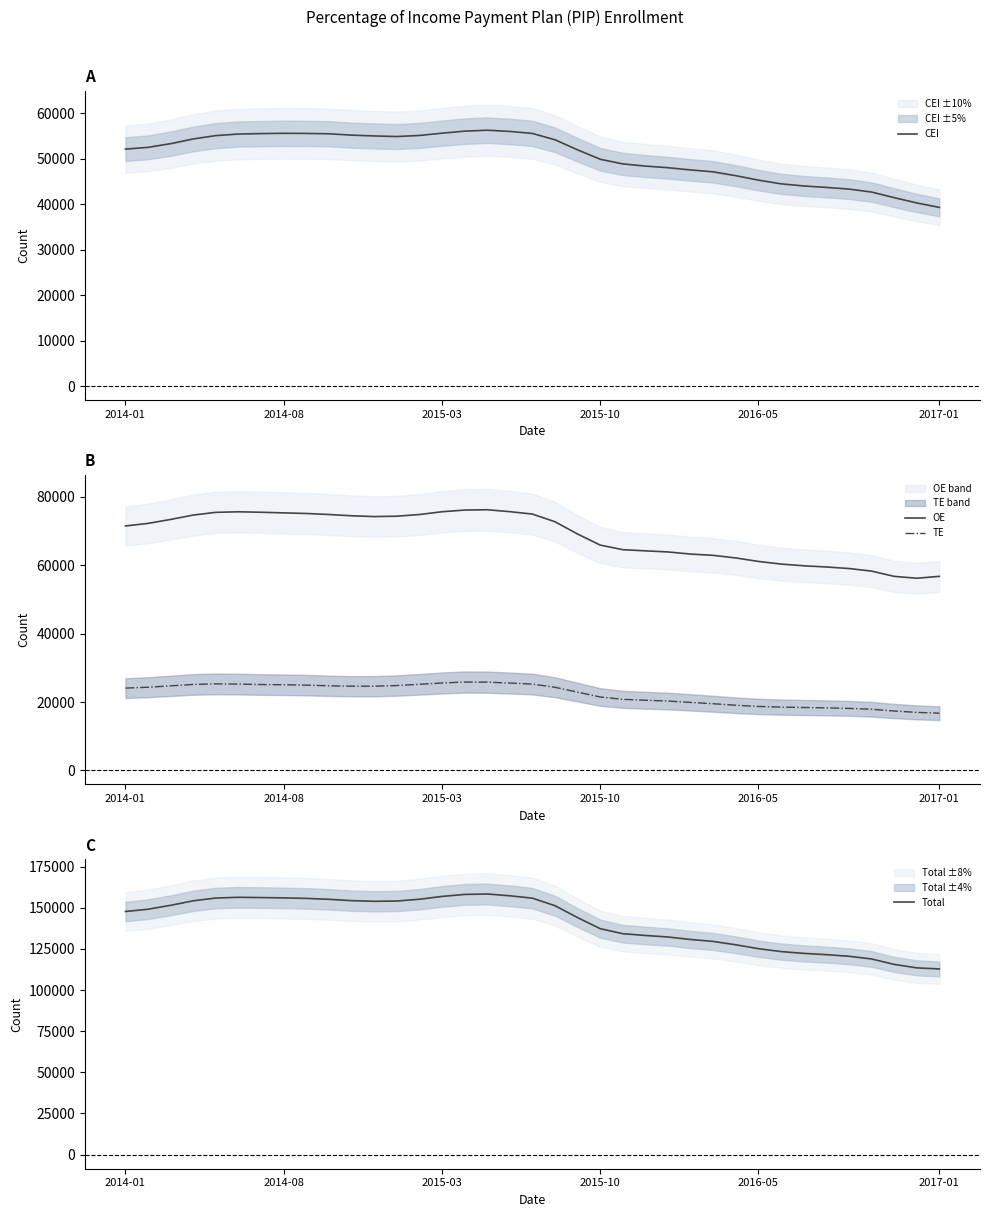

How many values in the CEI series exceed 52543?

19